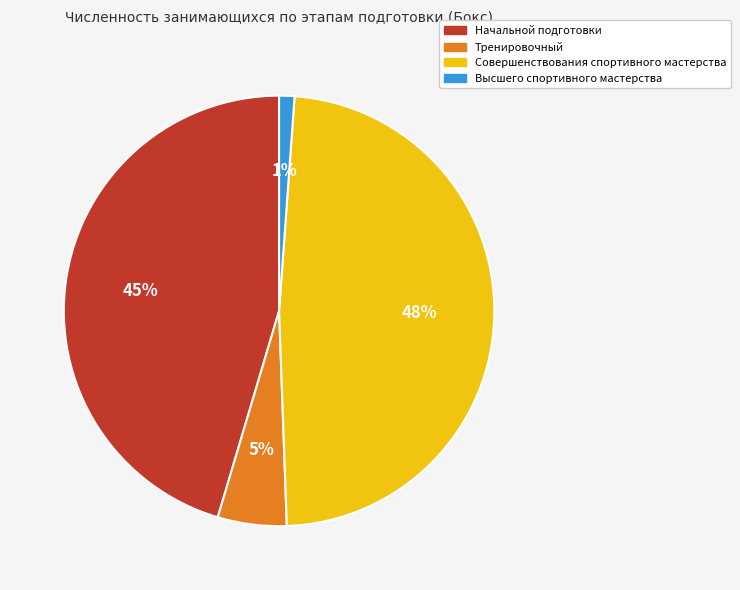

How many slices are in this pie chart?

4